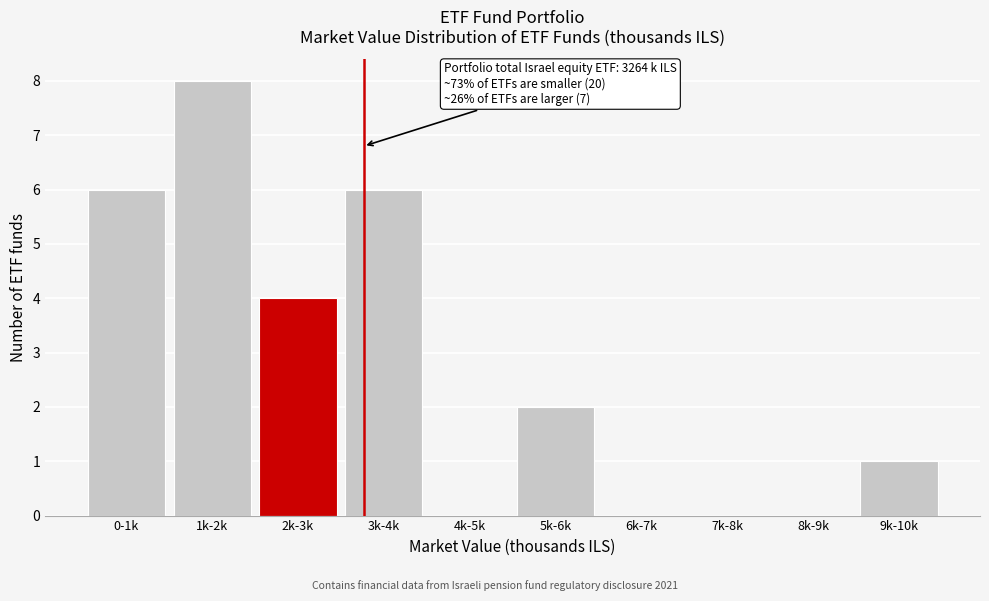

Reading left to right, what are all the values shown in this chart?

0-1k=6	1k-2k=8	2k-3k=4	3k-4k=6	4k-5k=0	5k-6k=2	6k-7k=0	7k-8k=0	8k-9k=0	9k-10k=1